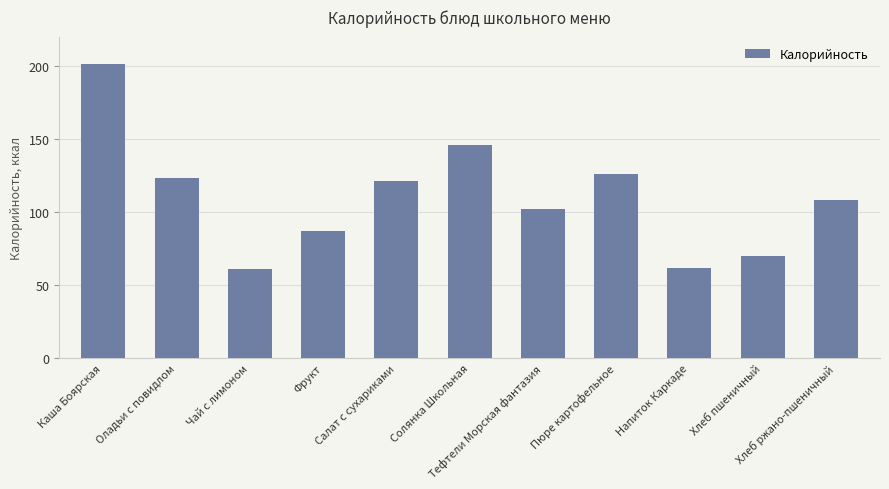

Are the bars horizontal?

No